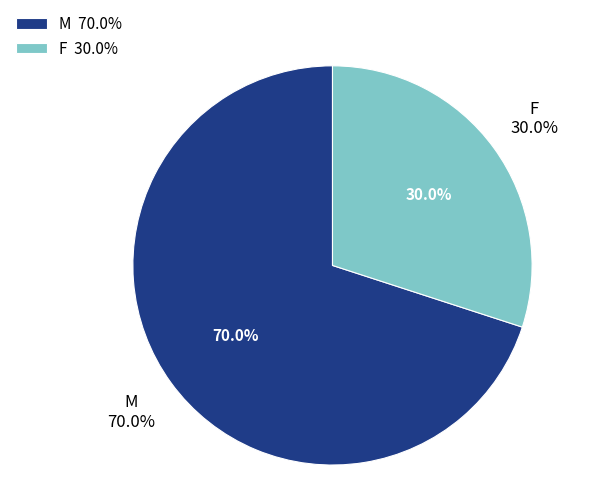

To the nearest percent, what percentage of the pie is M?

70%